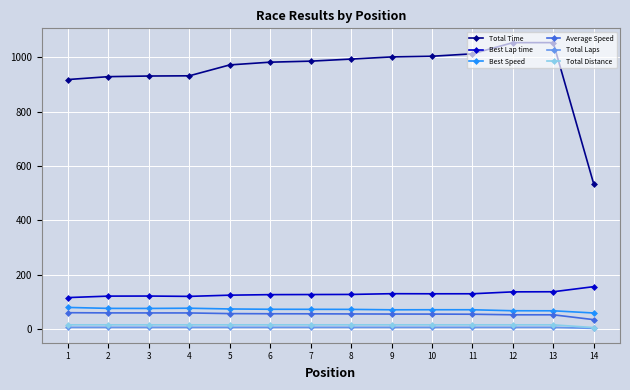

Which series has the largest total across all categories?

Total Time